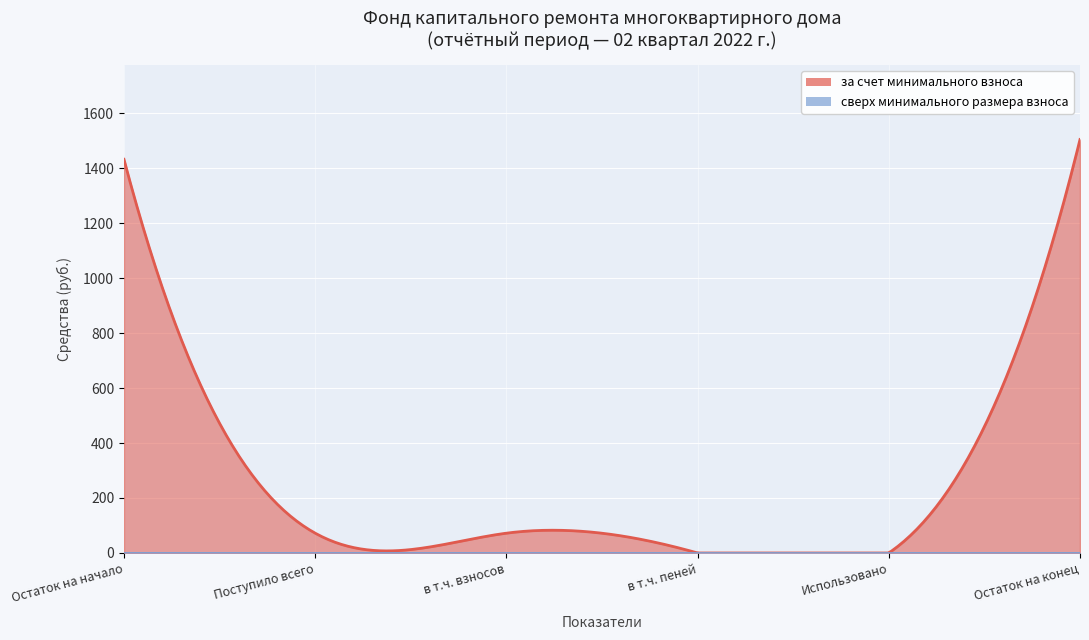

Between в т.ч. взносов and Остаток на конец, which is larger?

Остаток на конец